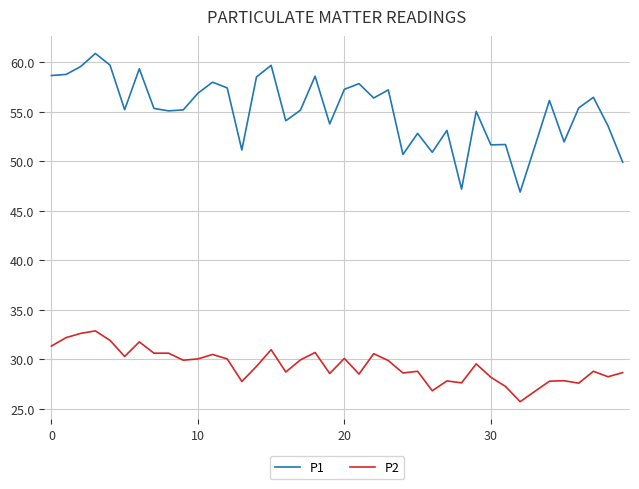

True or false: P2 and P1 cross at least once.

False